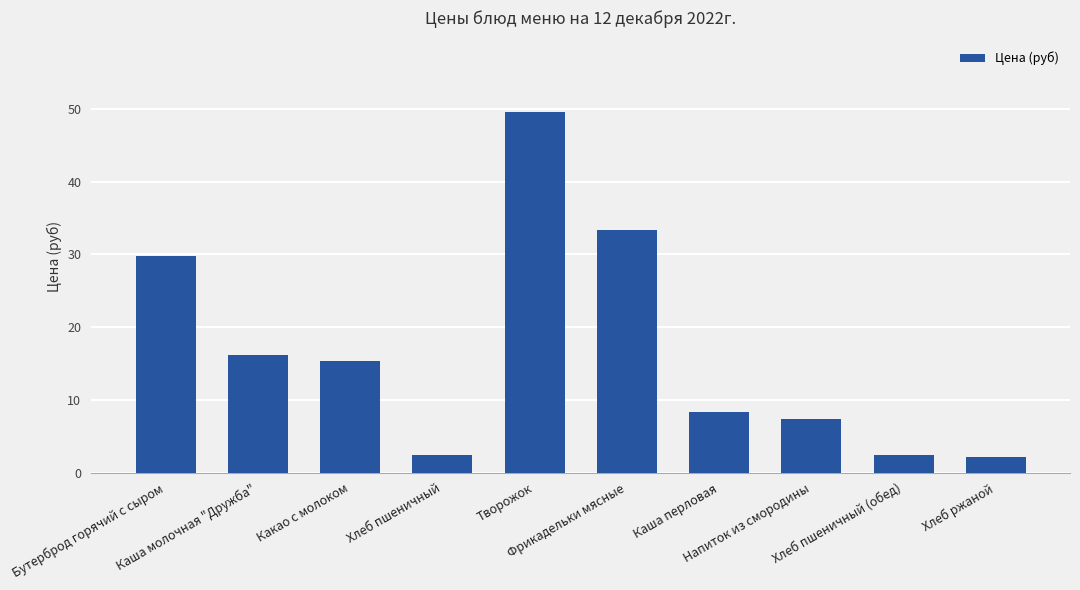

At which label does the data first exceed 15?

Бутерброд горячий с сыром